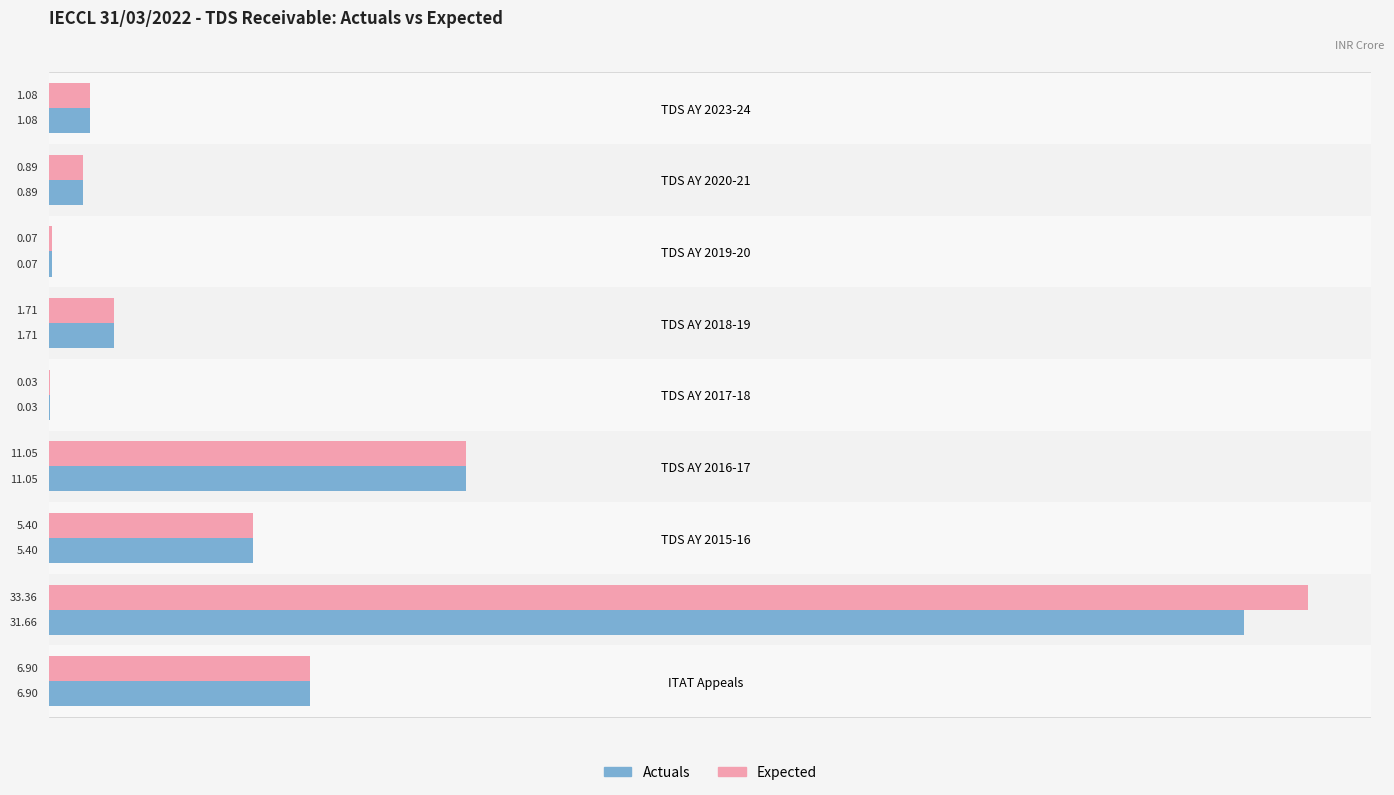

What is the average value of the Actuals series?

6.5